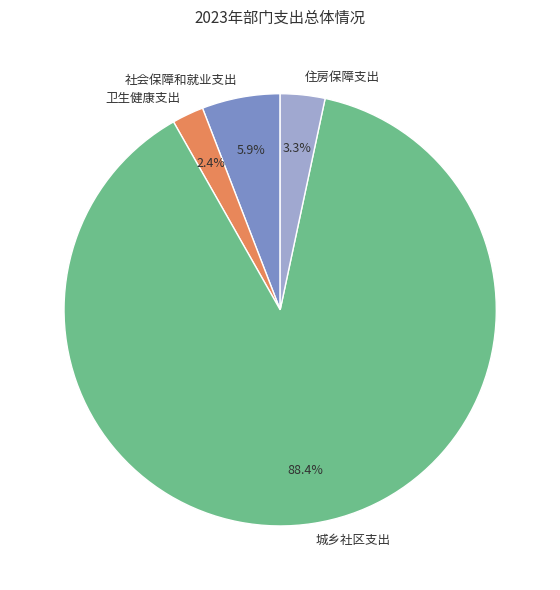

What percentage is the 社会保障和就业支出 slice, to the nearest percent?

6%